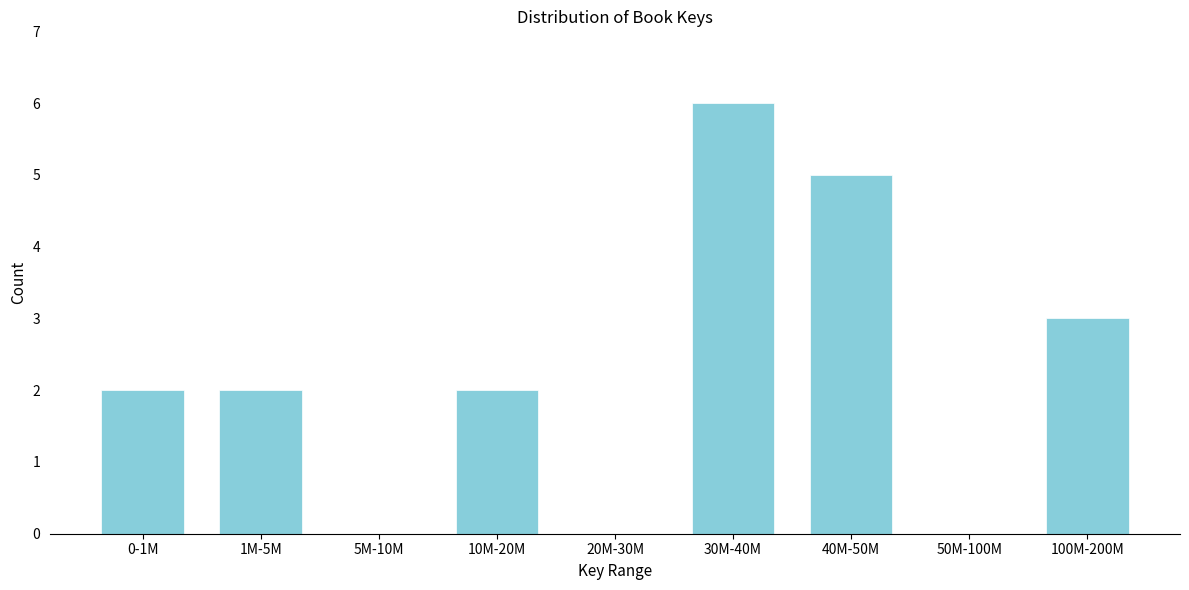

Reading right to left, transcribe all the data shown in this chart.

100M-200M=3	50M-100M=0	40M-50M=5	30M-40M=6	20M-30M=0	10M-20M=2	5M-10M=0	1M-5M=2	0-1M=2